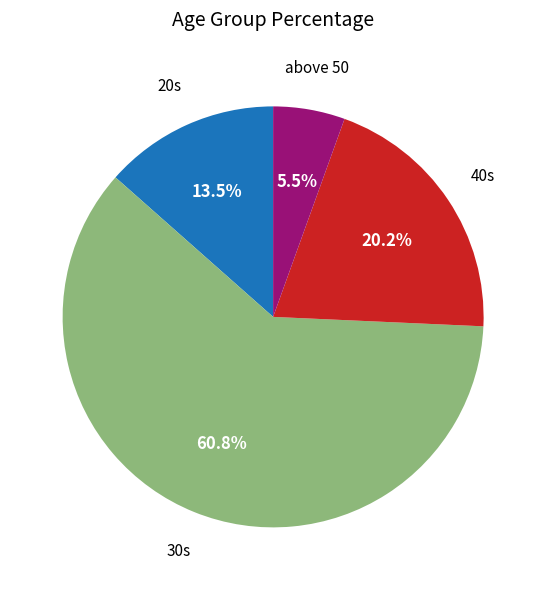

How much of the chart is everything except 20s?

86.5%